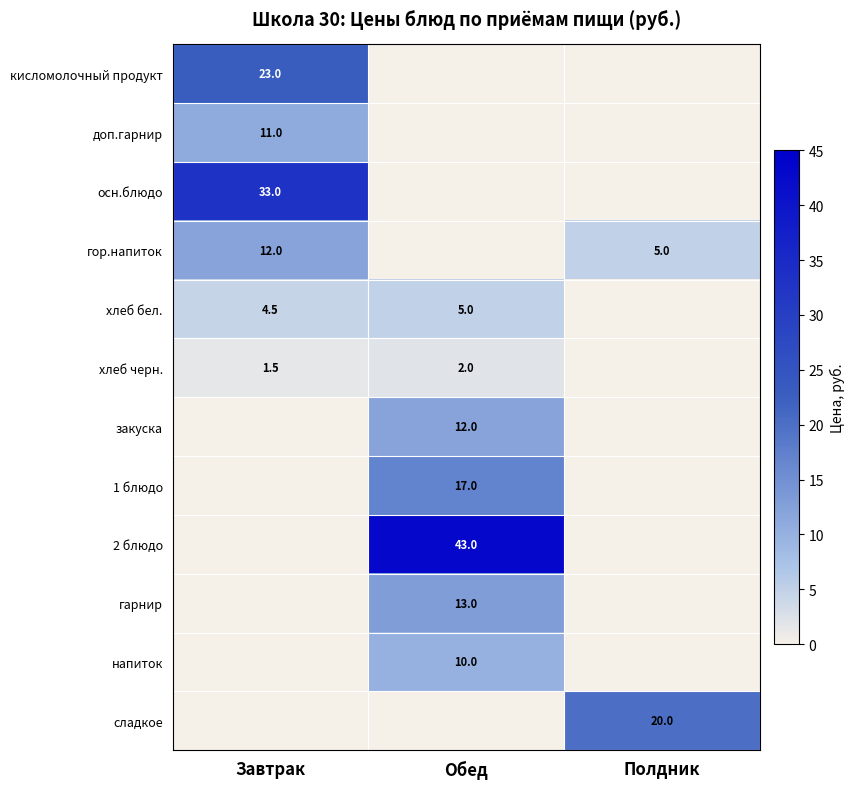

What is the total value across all series at Обед?

102.0